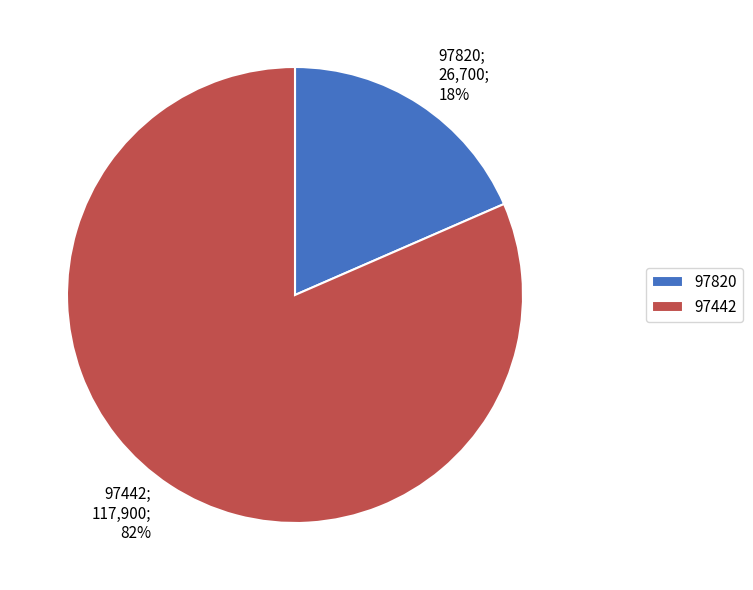

Count the number of slices in the pie.

2